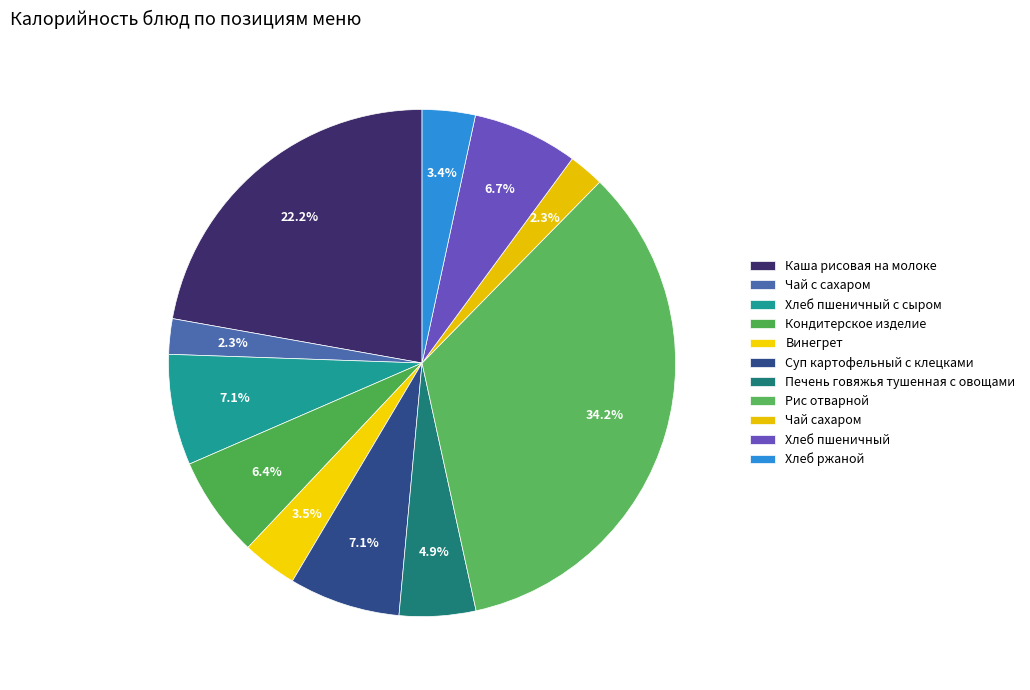

How many slices are in this pie chart?

11